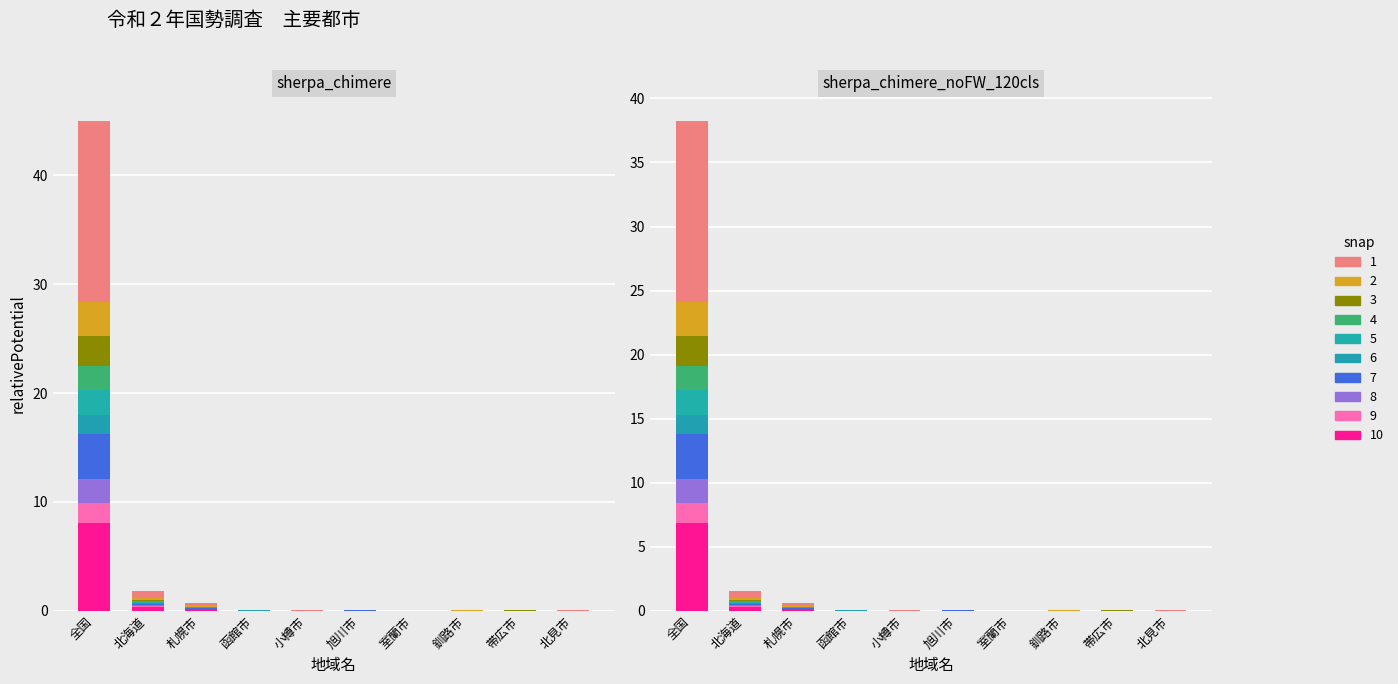

What position from the right is 札幌市?

8